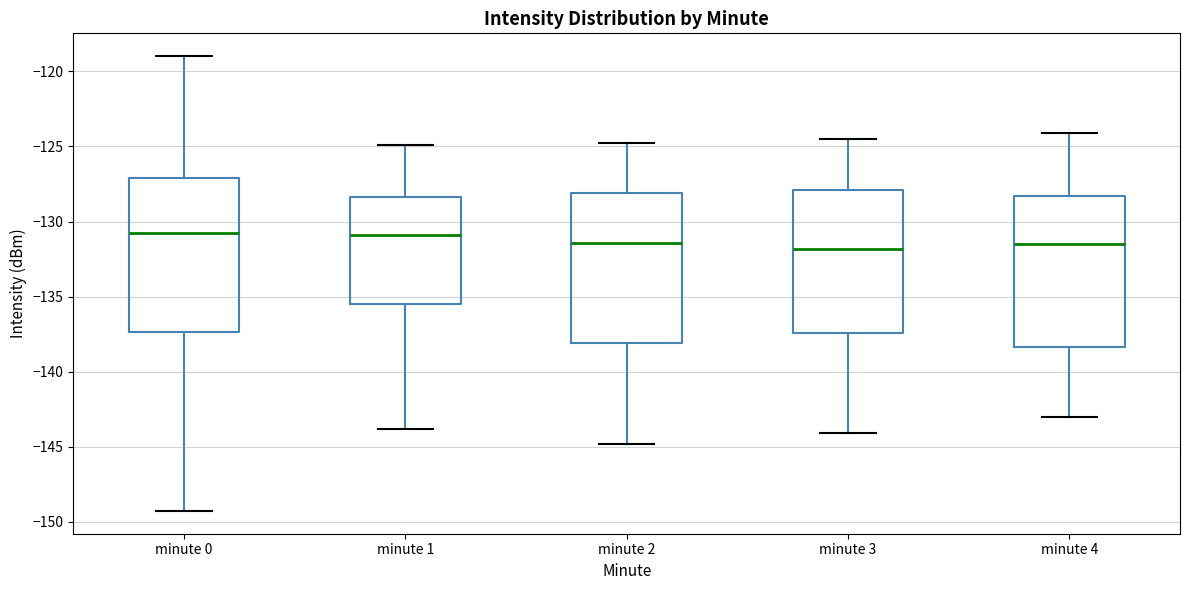

Where does the median line of the box for minute 4 sit on the y-axis? The values are not printed on the chart, so give them approximately, as read against the axis.

-131.5